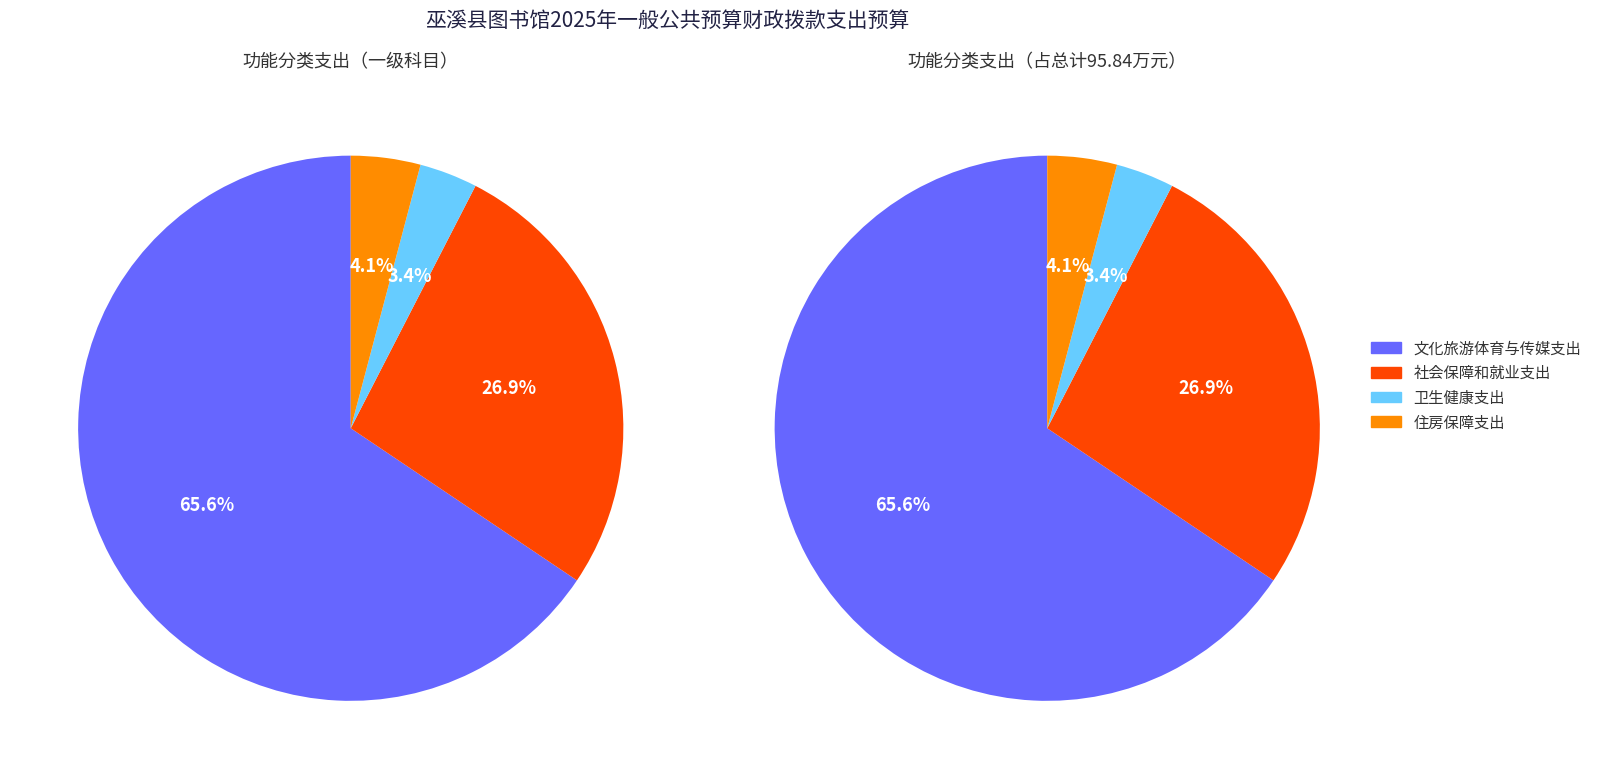

What is the largest slice in the pie chart?

文化旅游体育与传媒支出